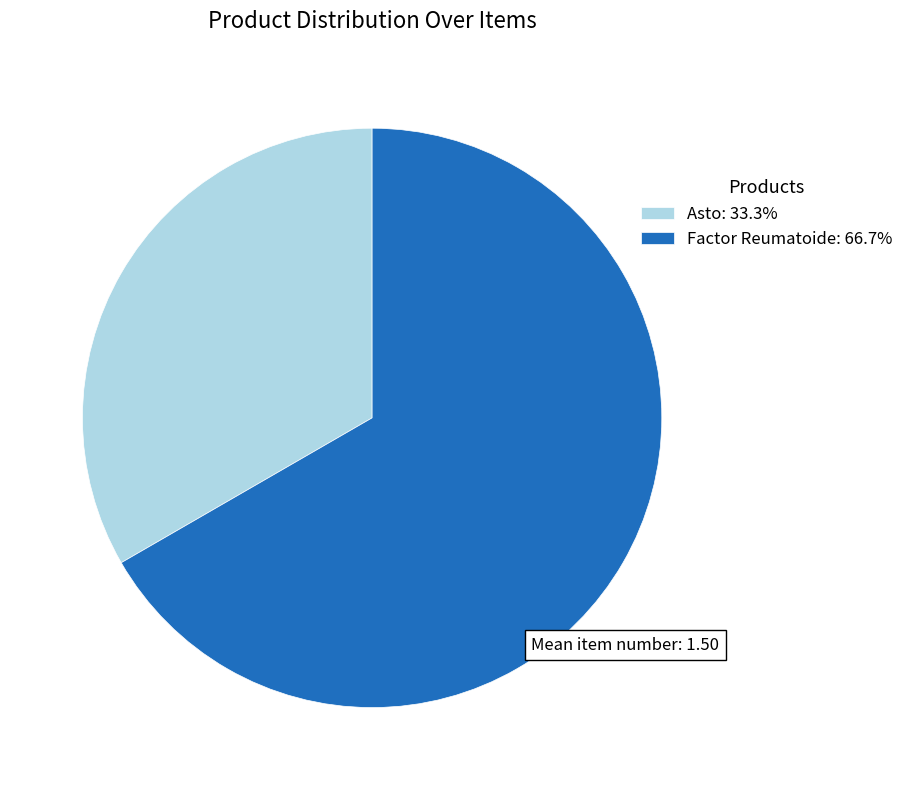

Approximately how many times larger is the value at Factor Reumatoide compared to Asto?

2.0